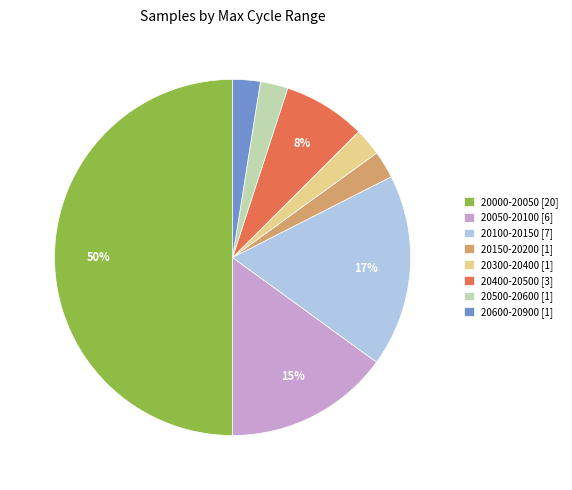

Does 20100-20150 [7] account for over 50% of the chart?

No